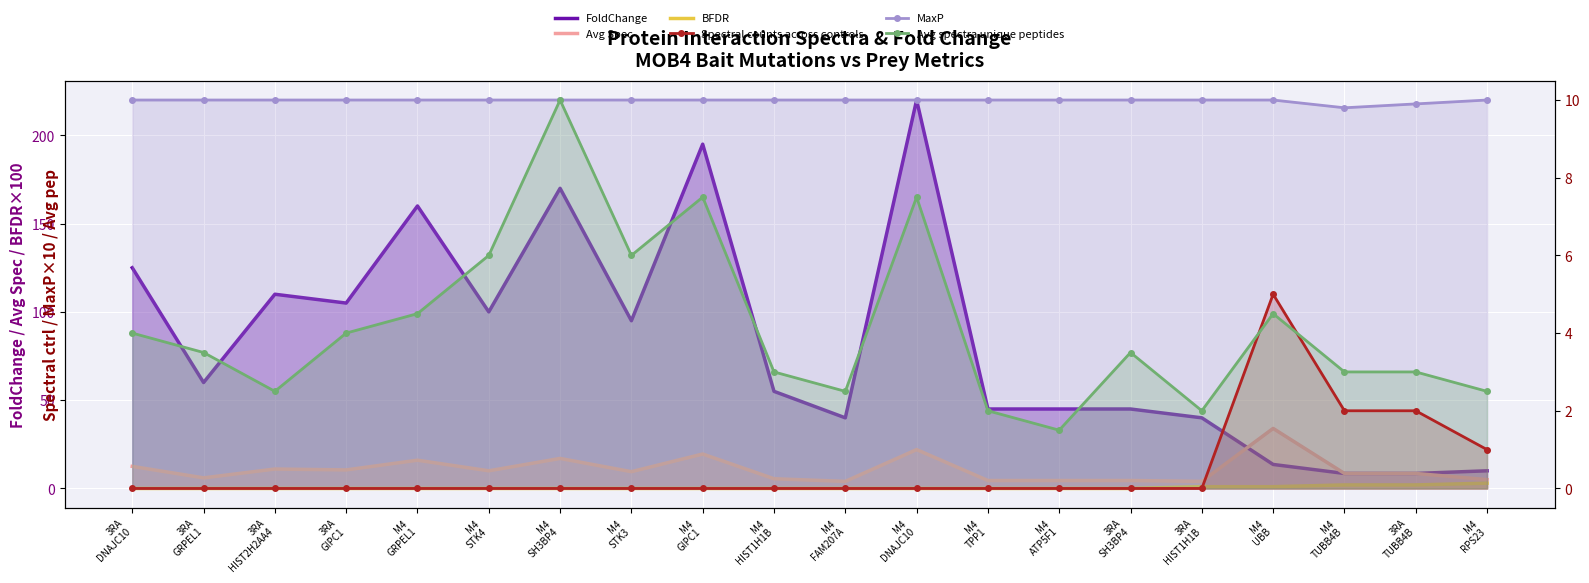

What is the label of the 16th point from the right?

M4
GRPEL1